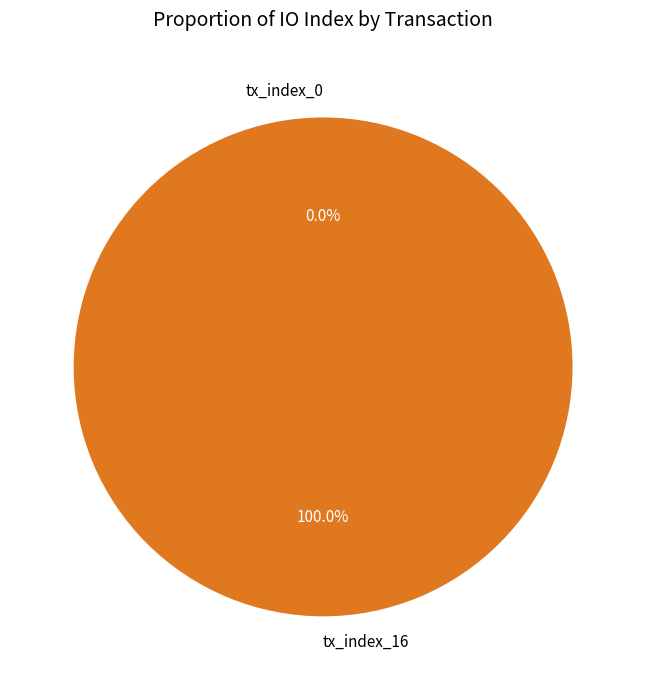

Is there any slice that represents more than half of the pie?

Yes